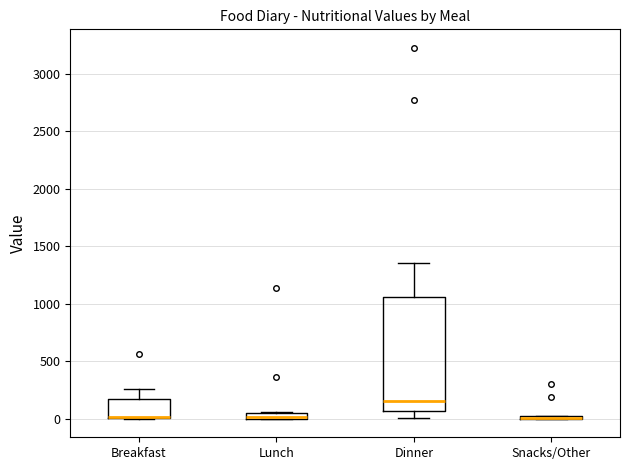

Where is the upper edge of the box for Dinner on the y-axis? The values are not printed on the chart, so give them approximately, as read against the axis.

1050